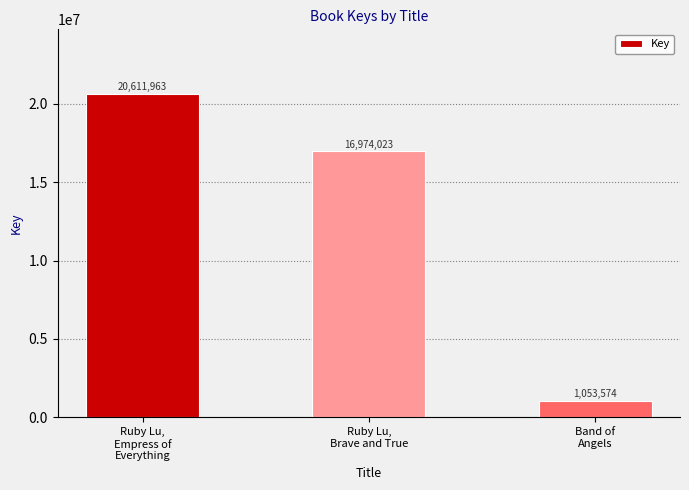

How many values are between 1053574 and 20611963?

3